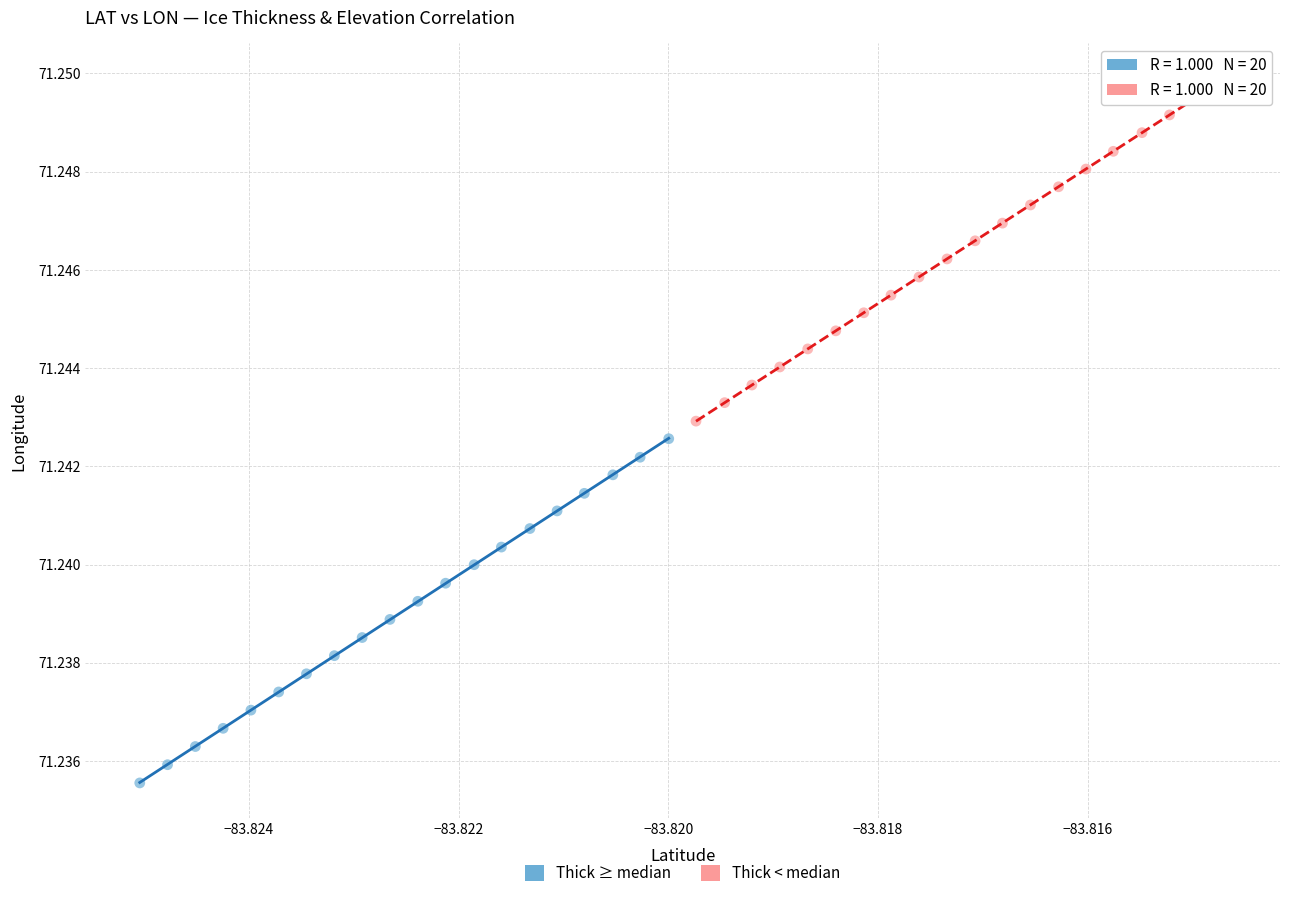

What are all the series names shown in the legend?

Thick ≥ median, Thick < median